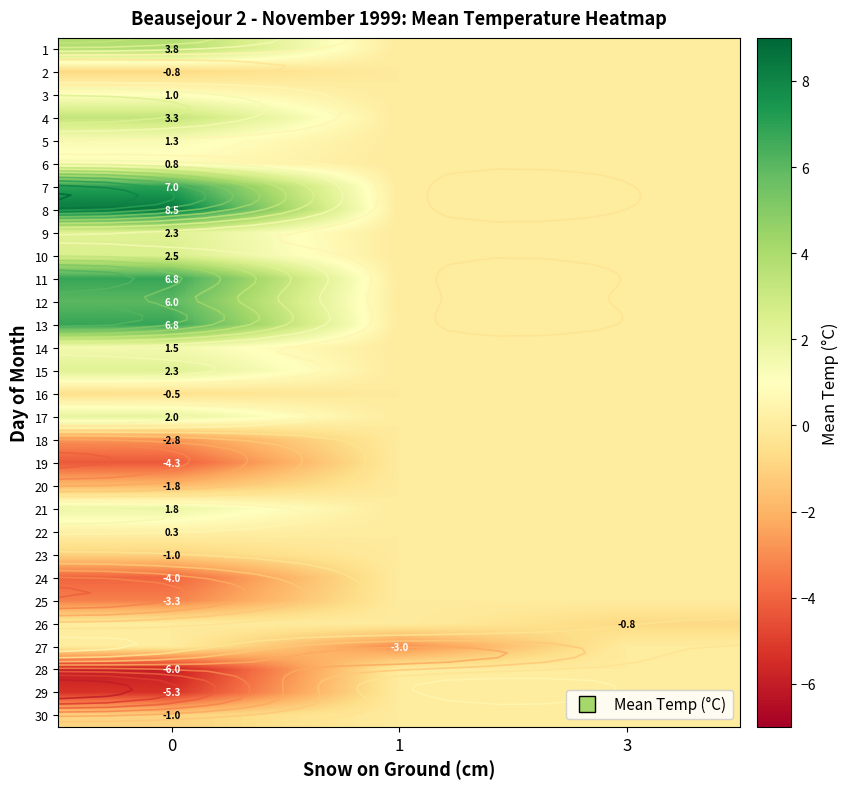

Is it true that row_0 equals 0.0 at 1?

True